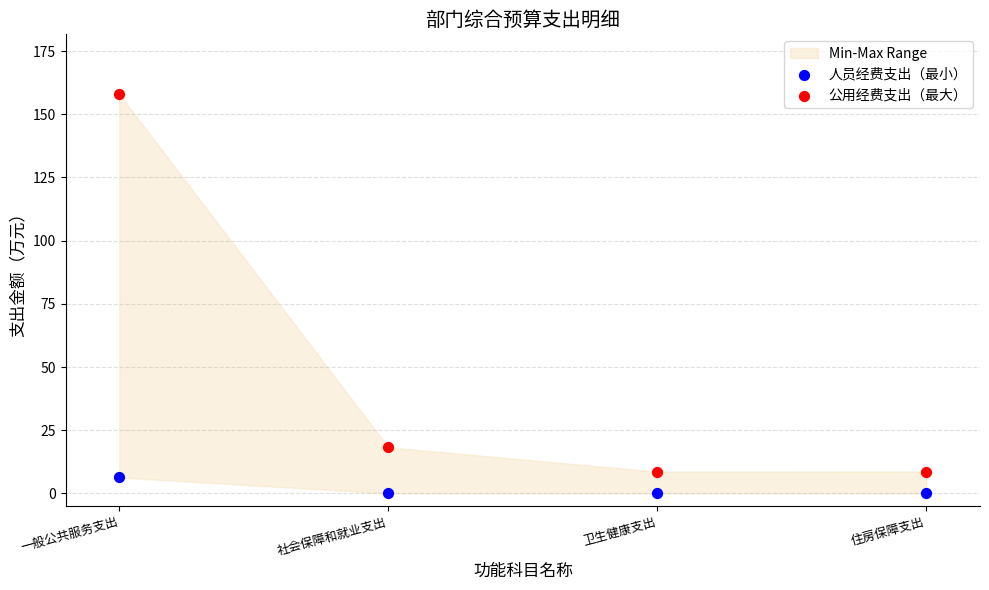

Which series contains the highest Y value?

公用经费支出（最大）